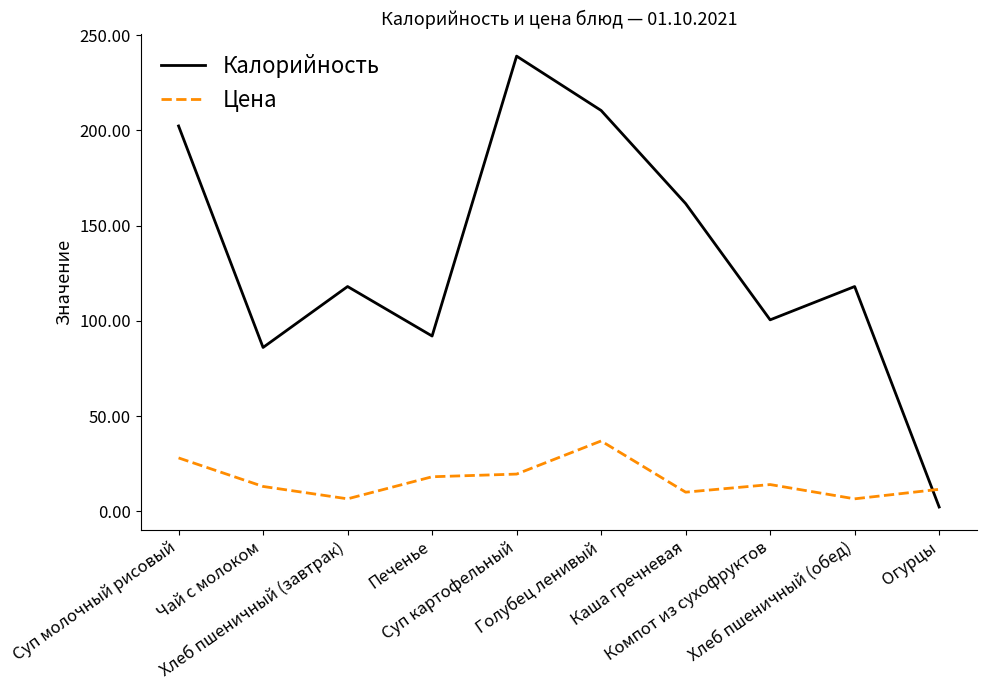

How many categories are shown in the chart?

10